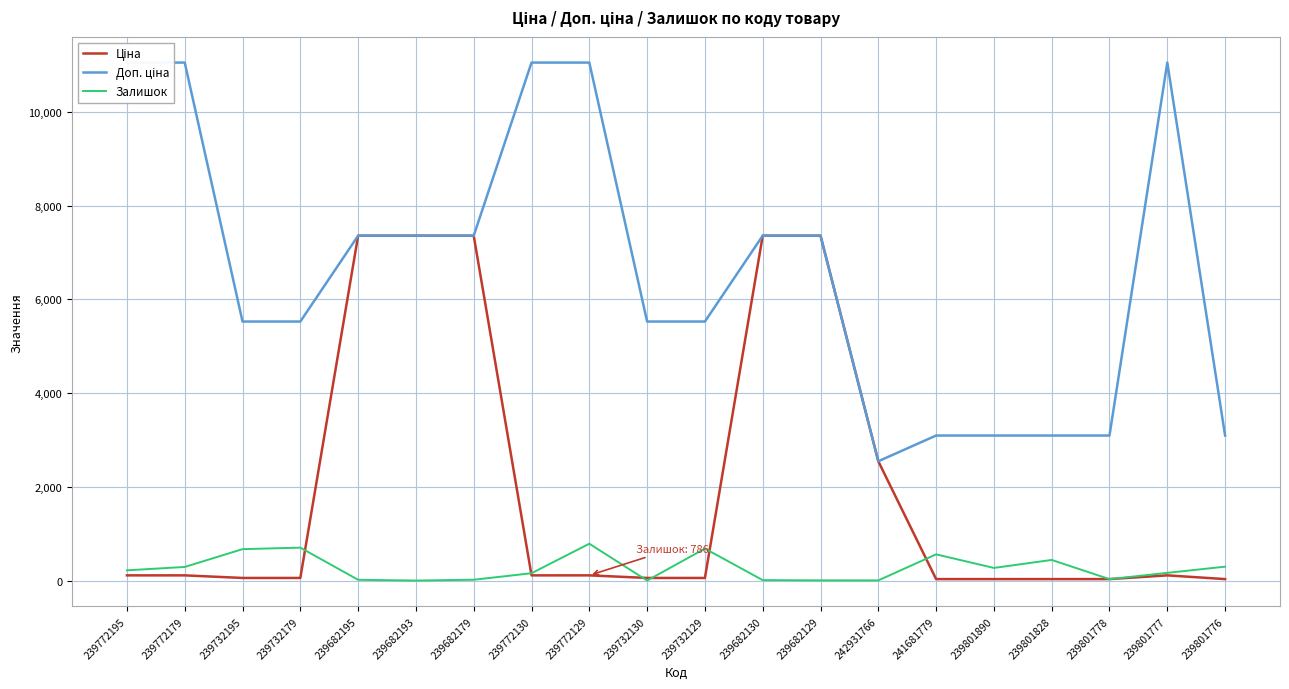

Reading right to left, extract all data points from this chart.

Ціна: 30.9	110.5	30.9	30.9	30.9	30.9	2545.8	7360.2	7360.2	55.3	55.3	110.5	110.5	7360.2	7360.2	7360.2	55.3	55.3	110.5	110.5
Доп. ціна: 3095.0	11055.0	3095.0	3095.0	3095.0	3095.0	2546.0	7360.2	7360.2	5528.0	5528.0	11055.0	11055.0	7360.2	7360.2	7360.2	5528.0	5528.0	11055.0	11055.0
Залишок: 296.0	164.0	30.0	440.0	269.0	559.0	3.0	4.0	9.0	682.0	0.0	786.0	156.0	17.0	0.0	16.0	702.0	670.0	290.0	218.0